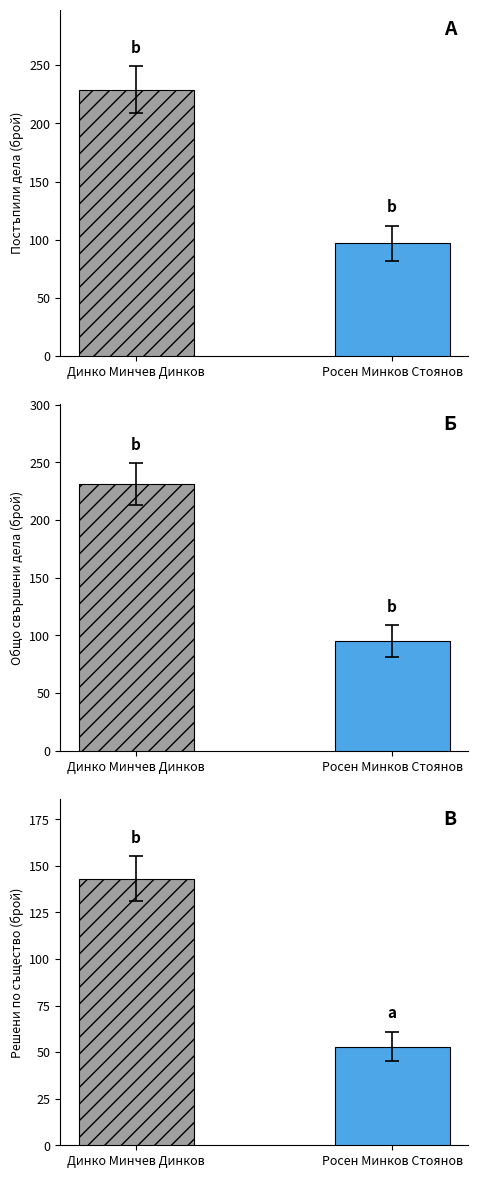

At how many categories does at least one series exceed 39?

2